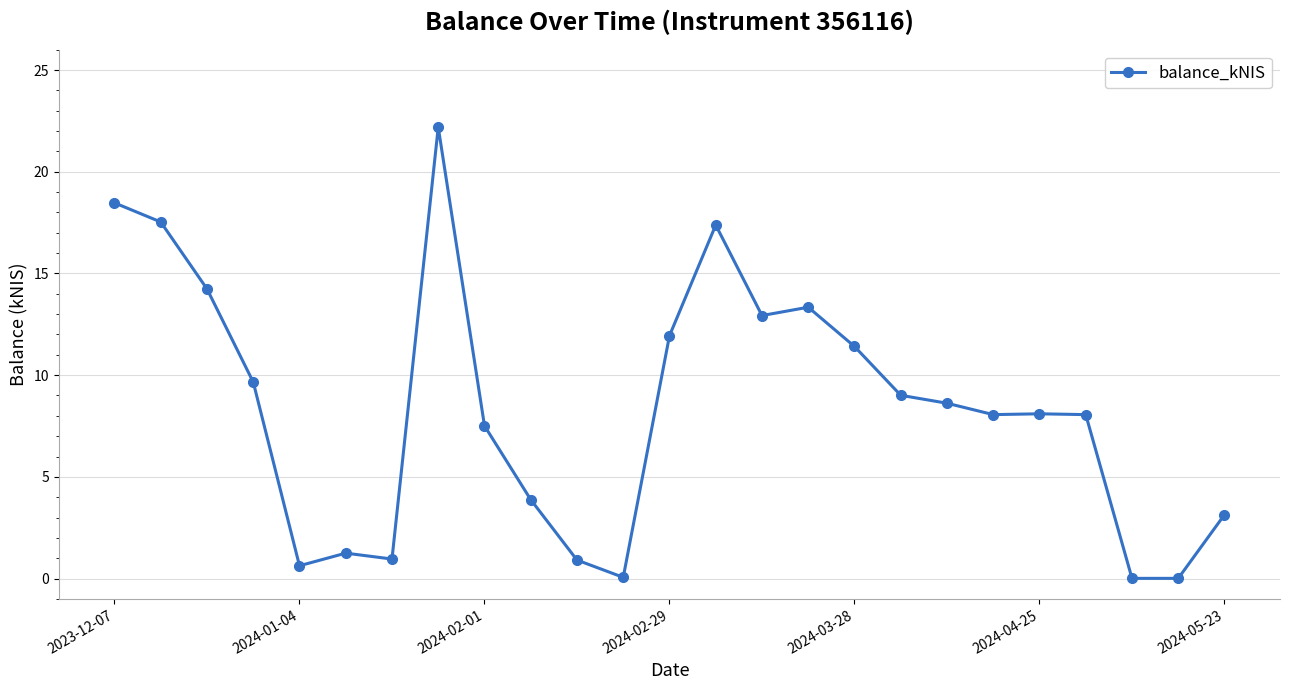

What is the average value?

8.4